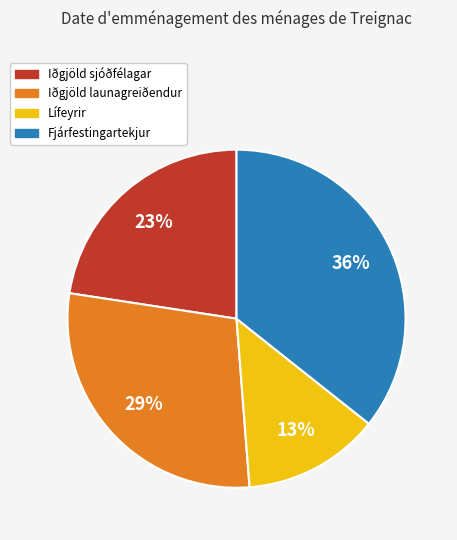

To the nearest percent, what is the difference between the Iðgjöld sjóðfélagar and Fjárfestingartekjur slice percentages?

13%